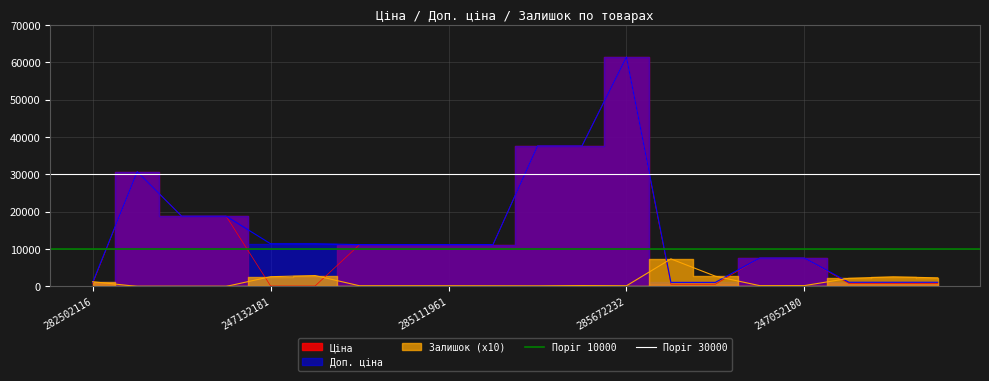

At which label is Поріг 30000 closest to 30000?

282502116